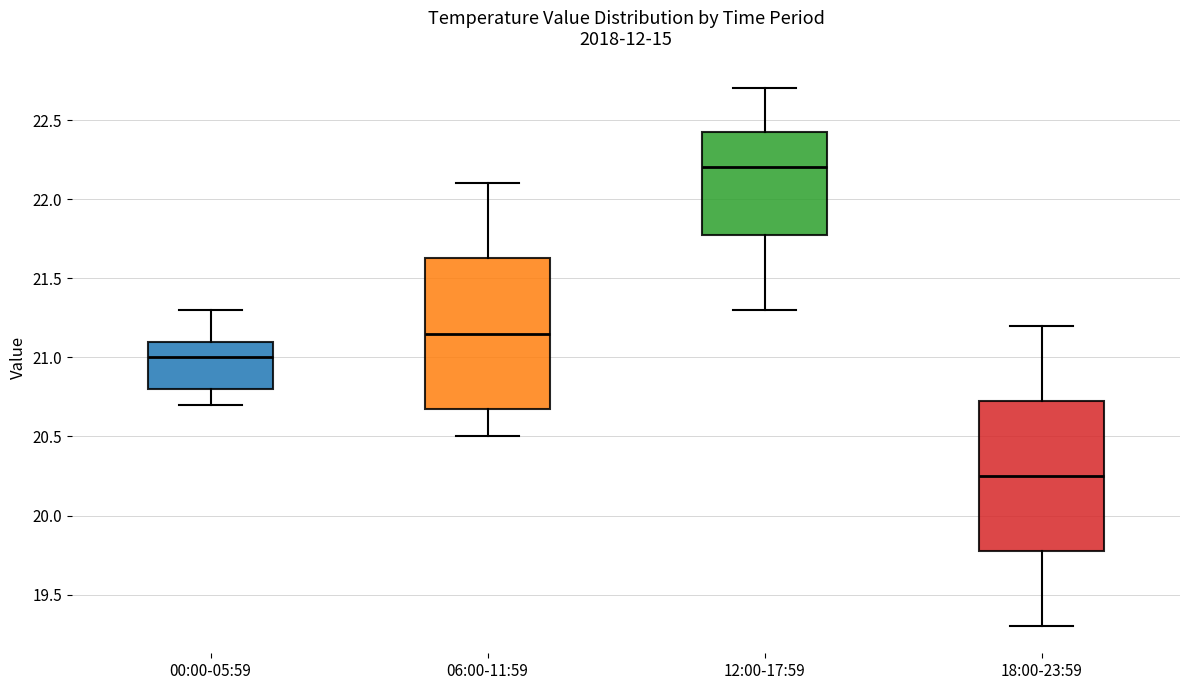

Which box has the lowest median line?

18:00-23:59